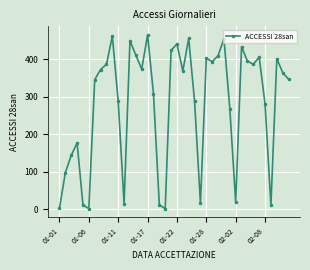

What is the sum of all values?

11262